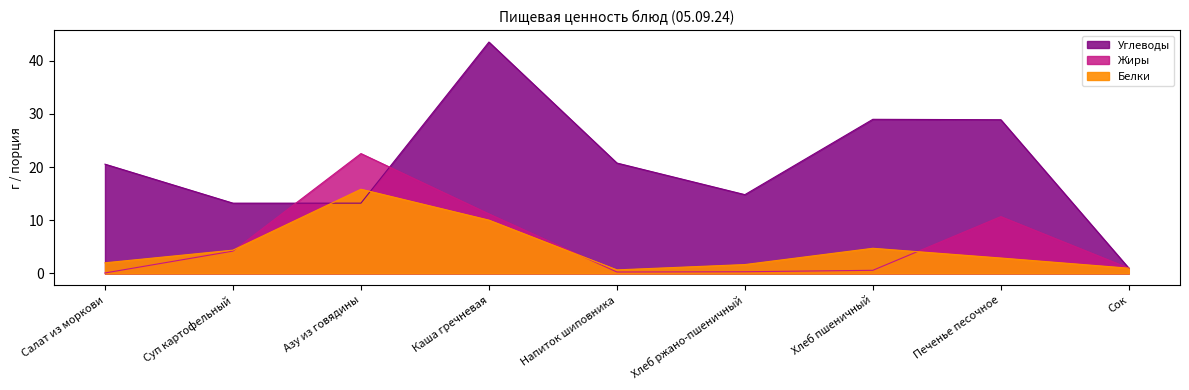

What is the value of the Белки point at the 8th from the left?

2.9